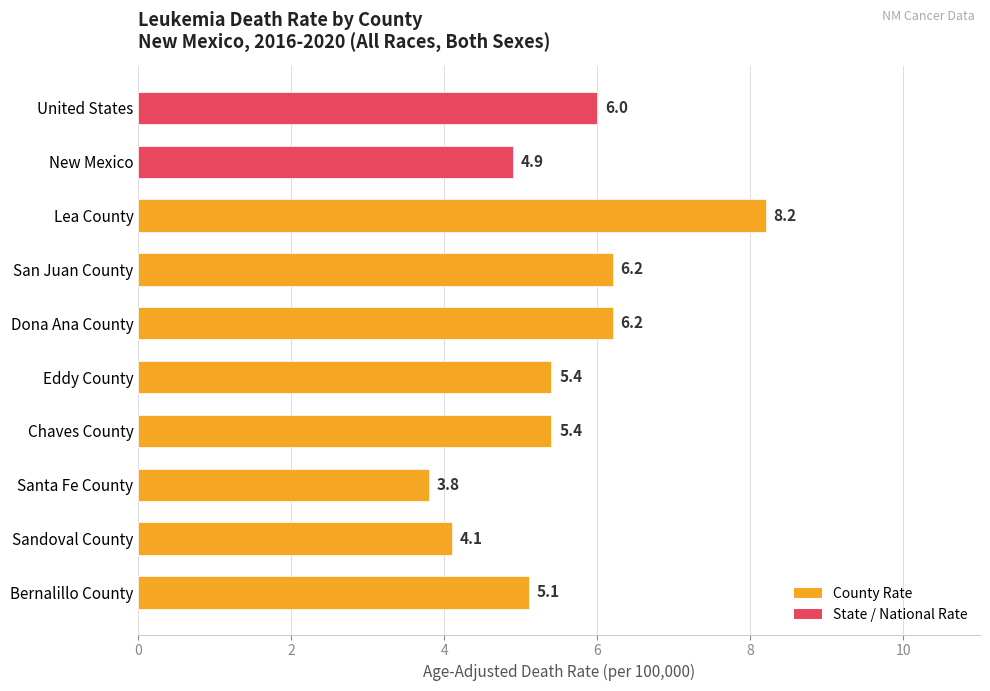

What is the minimum value shown in the chart?

3.8